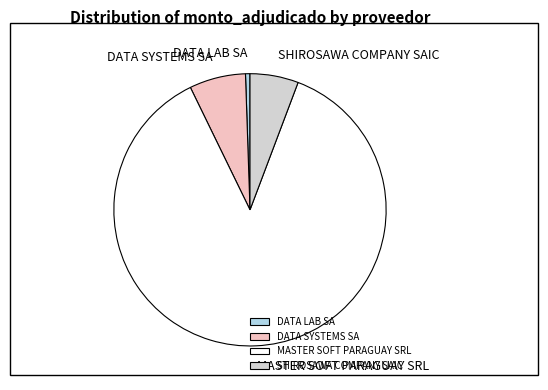

Count the number of slices in the pie.

4